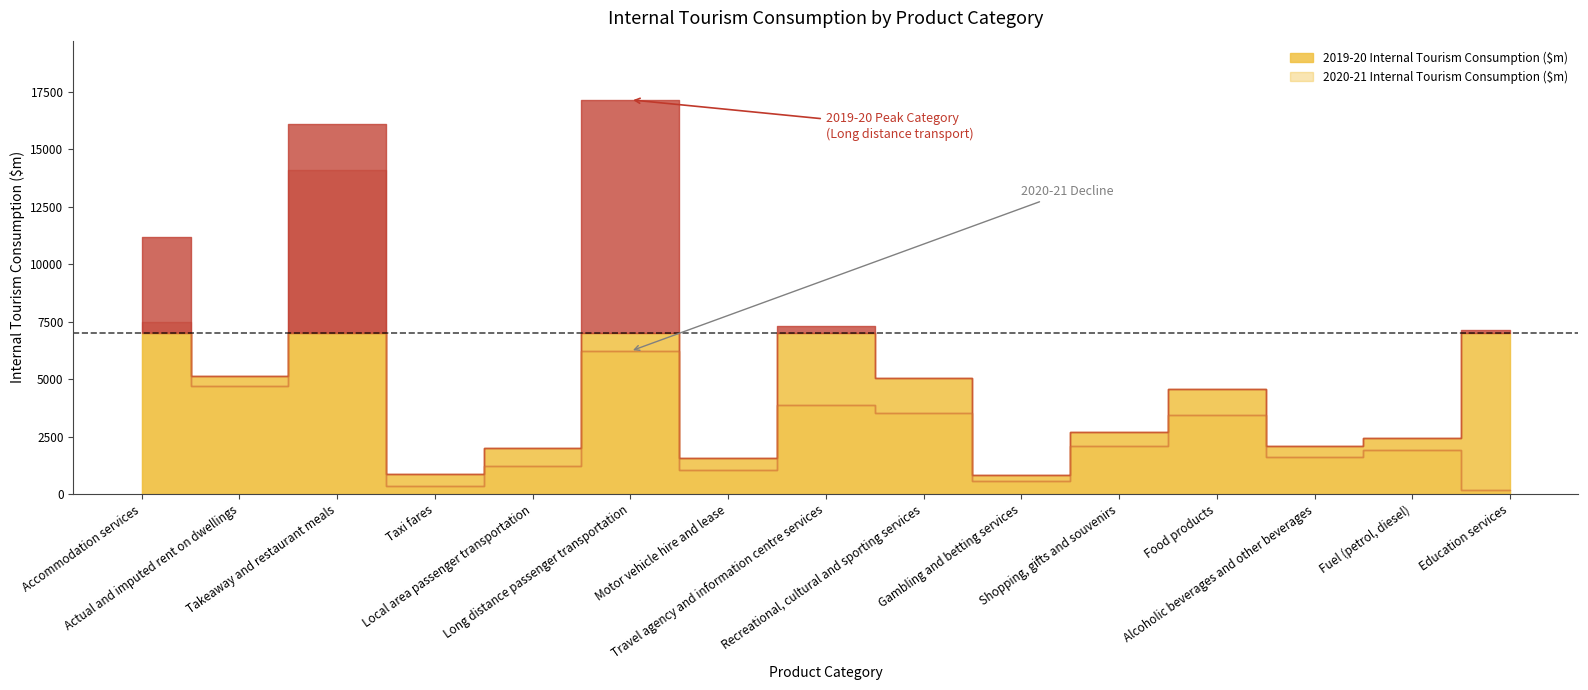

List the series in order of their peak value, highest first.

2019-20 Internal Tourism Consumption ($m), 2020-21 Internal Tourism Consumption ($m)